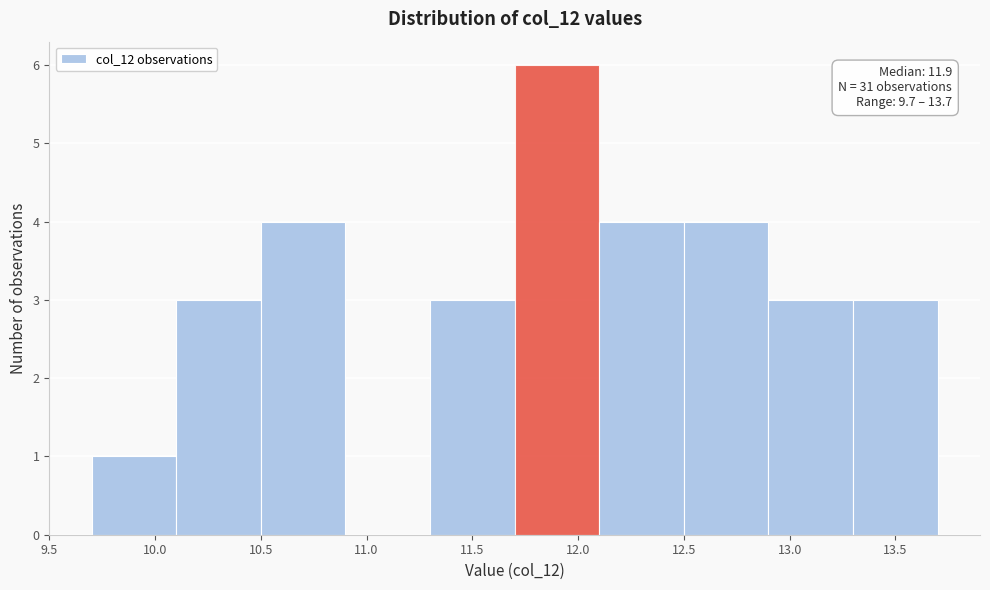

Over which range of the x-axis is the bar tallest?

11.7 to 12.1